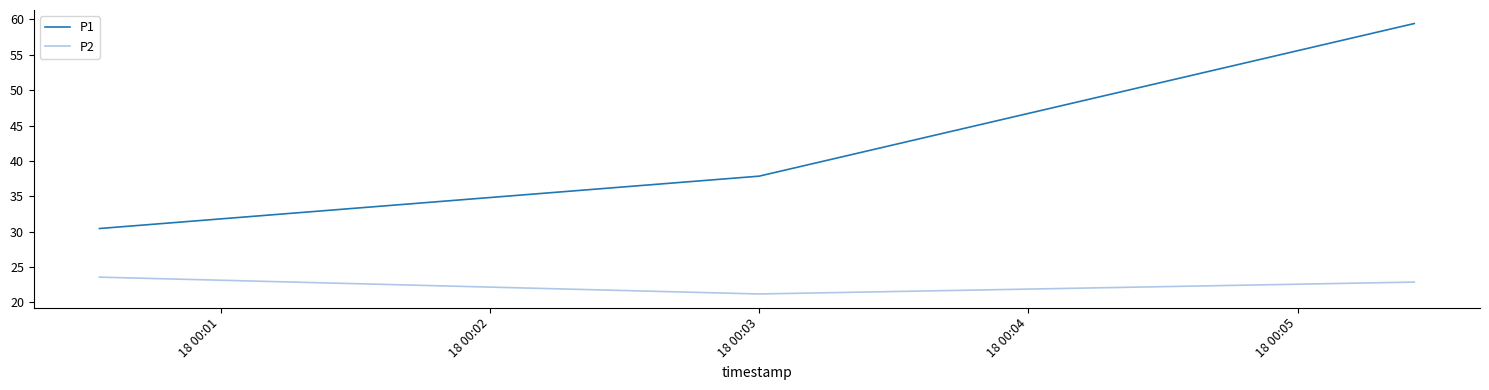

Rank the series by their maximum value, from lowest to highest.

P2, P1